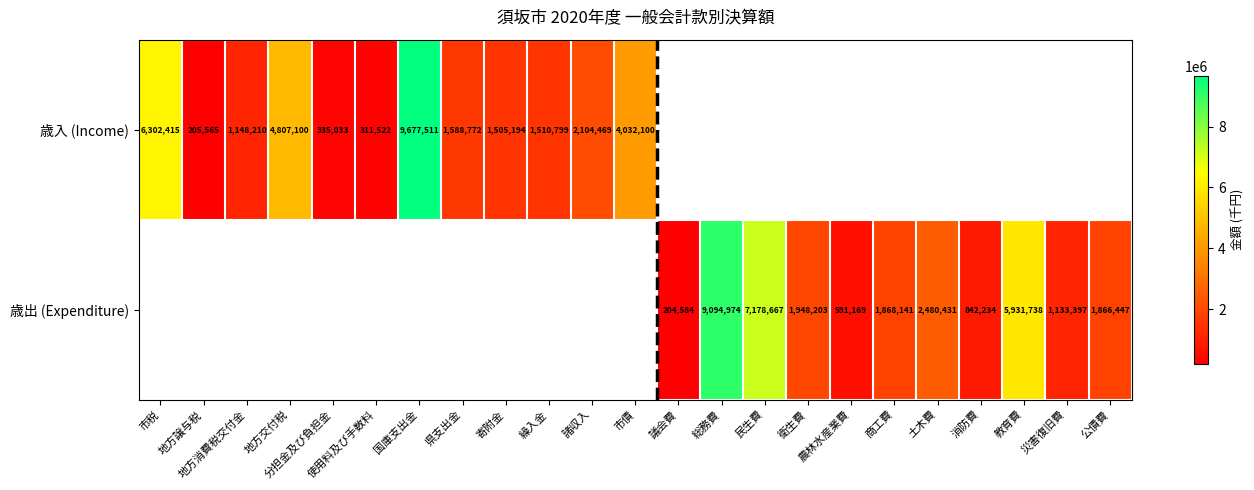

The value of 歳入 (Income) at 分担金及び負担金 is 335033. True or false?

True